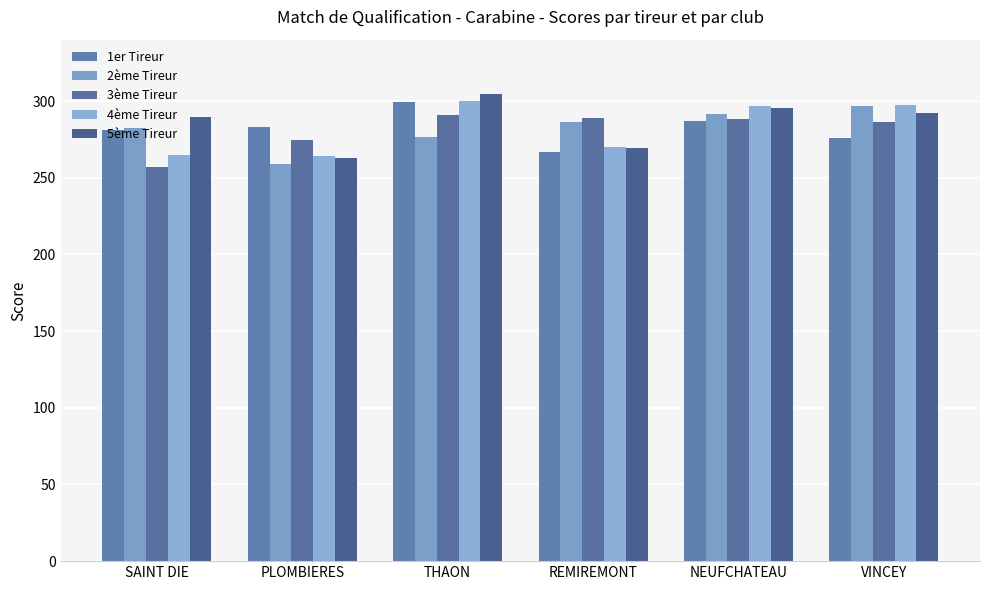

What is the difference between the second highest and second lowest values in the 4ème Tireur series?

32.6